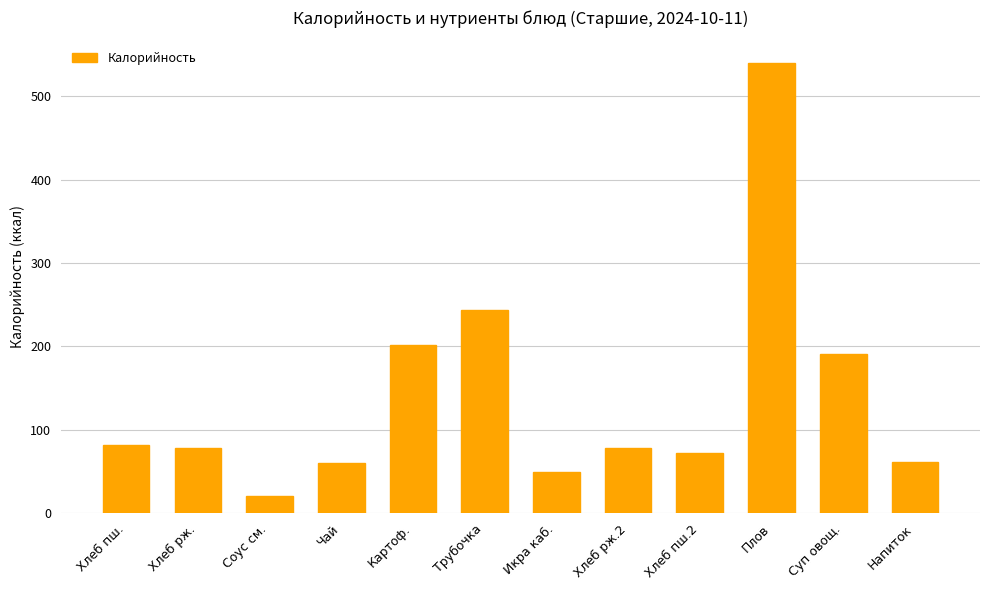

Are the bars horizontal?

No